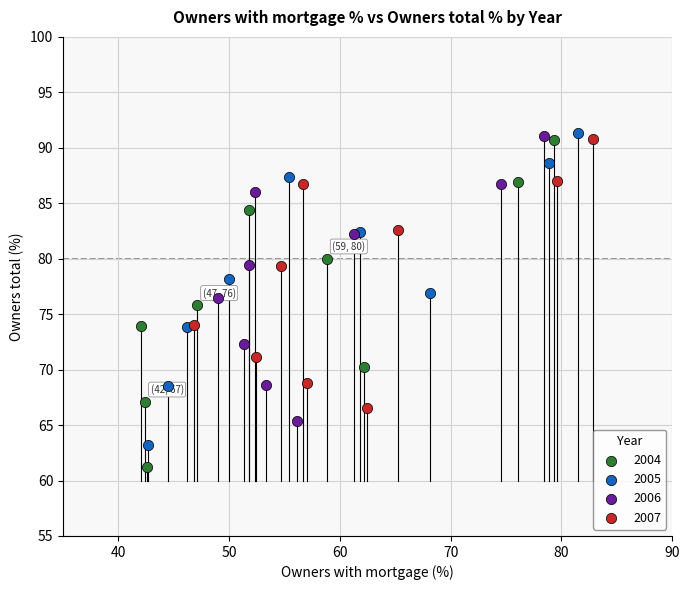

What are all the series names shown in the legend?

2004, 2005, 2006, 2007